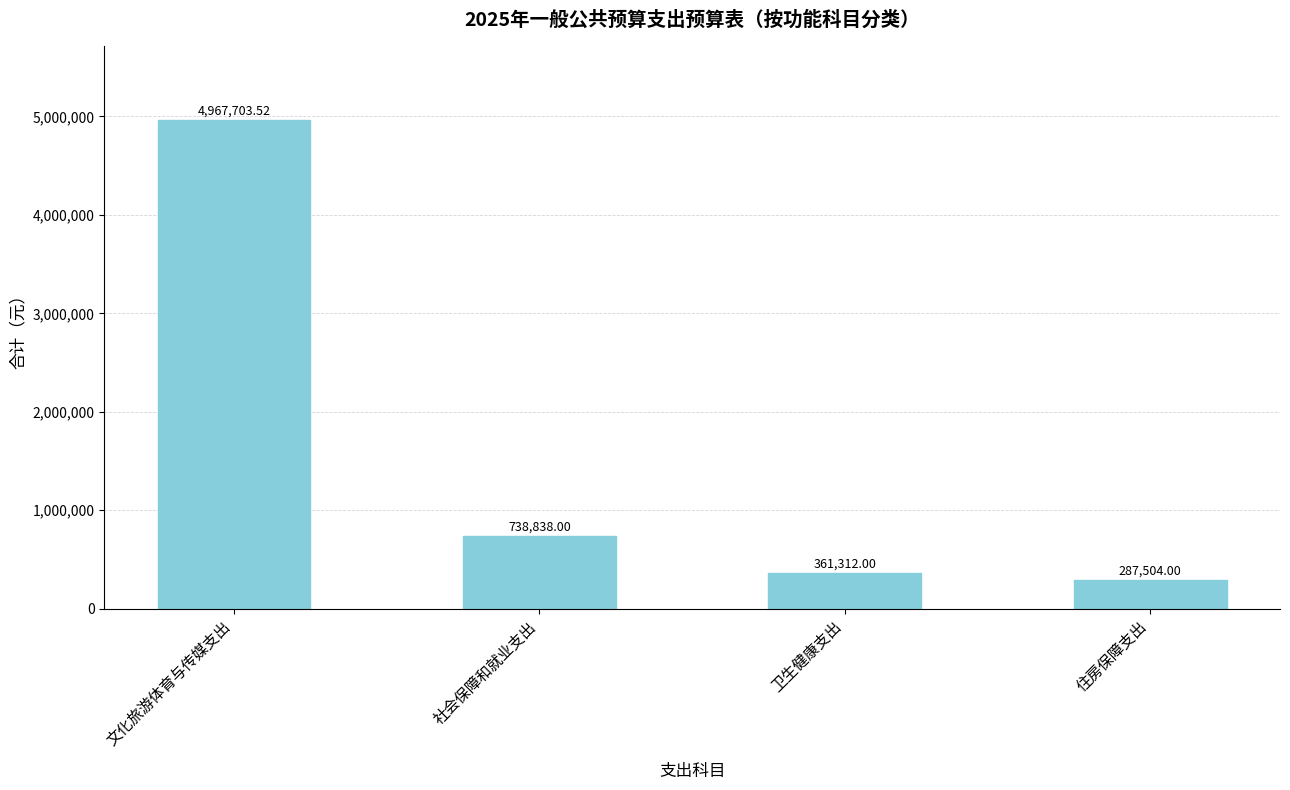

Is it true that the value at 社会保障和就业支出 is 1102132.2?

False